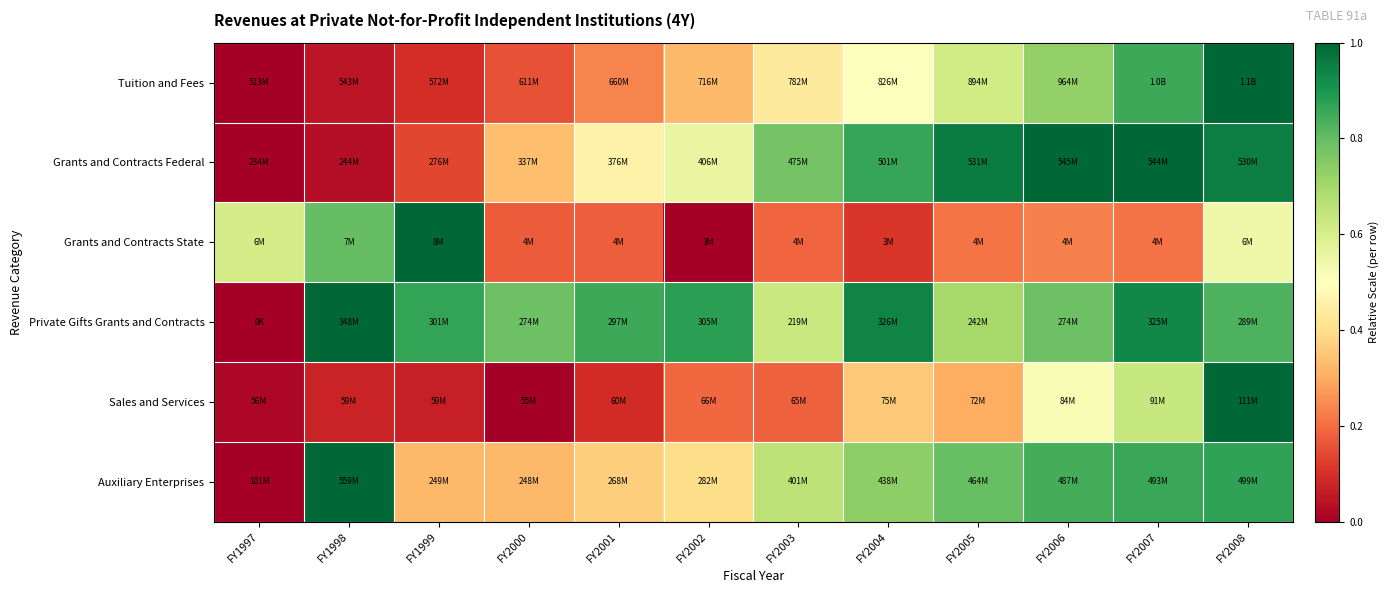

At which category is the sum across all series the highest?

FY2008